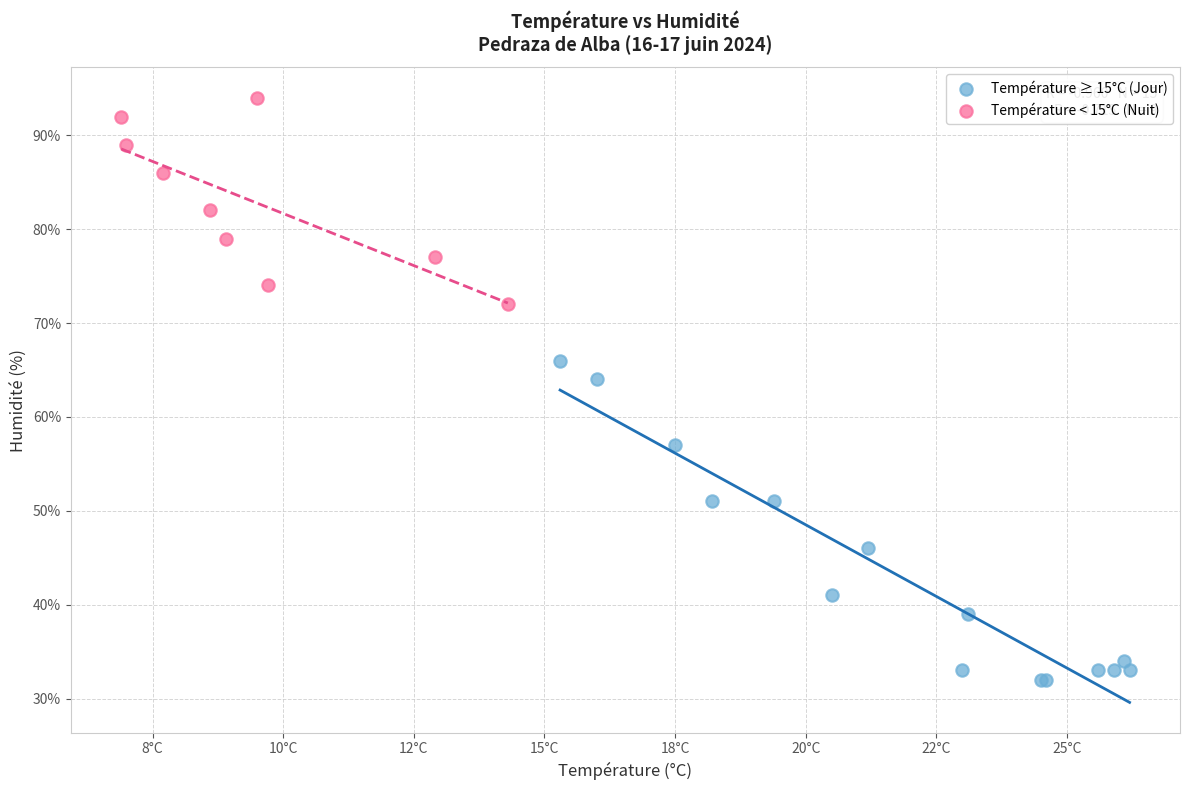

Which series has the widest spread of Y values?

Température ≥ 15°C (Jour)